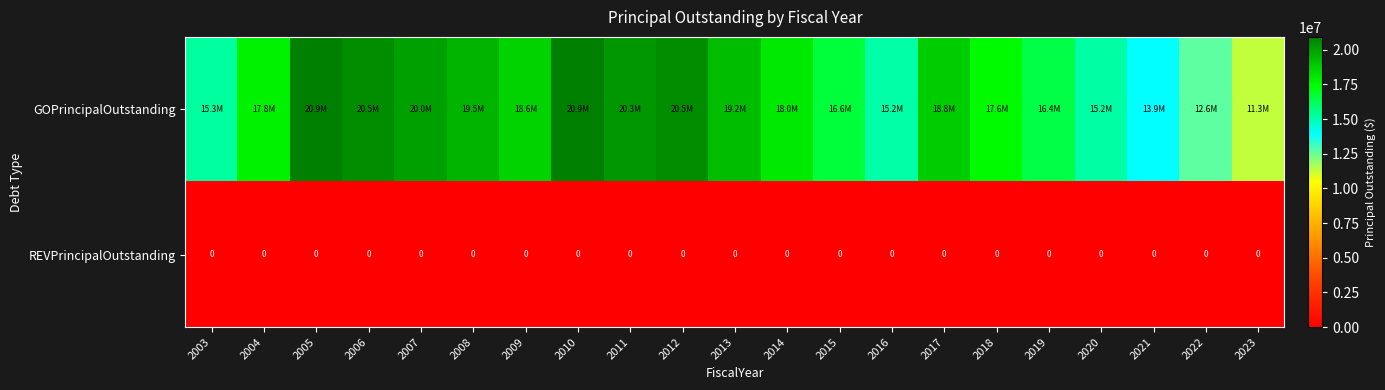

What is the total value across all series at 2005?

20928721.6